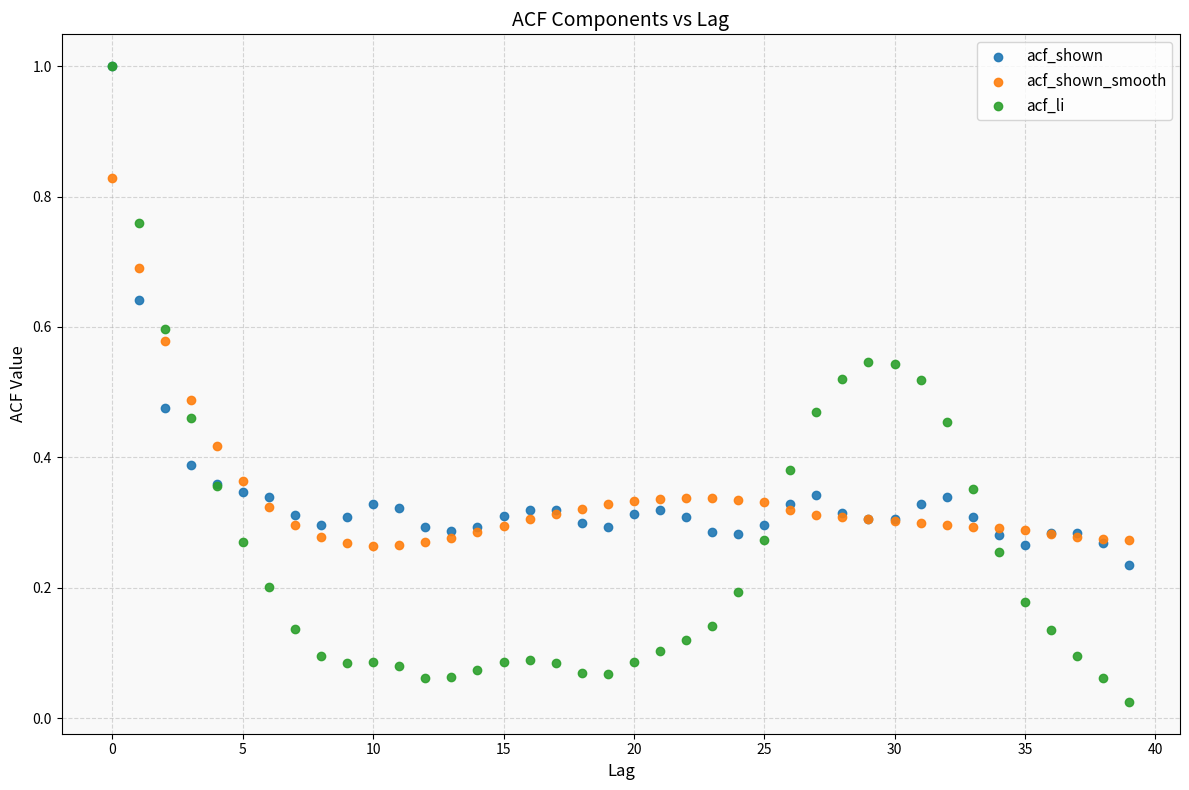

What are all the series names shown in the legend?

acf_shown, acf_shown_smooth, acf_li